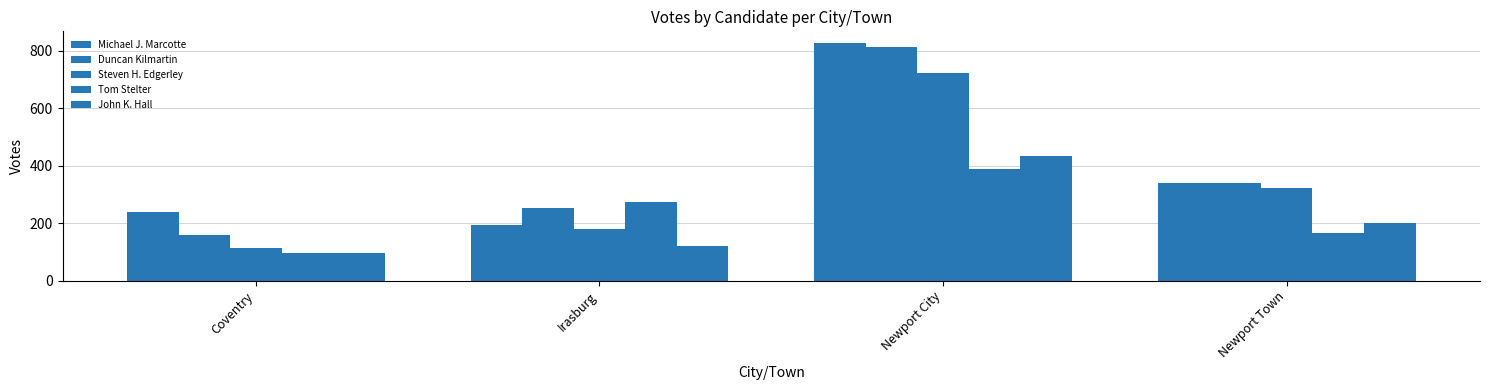

Rank the series at Irasburg from lowest to highest value.

John K. Hall, Steven H. Edgerley, Michael J. Marcotte, Duncan Kilmartin, Tom Stelter